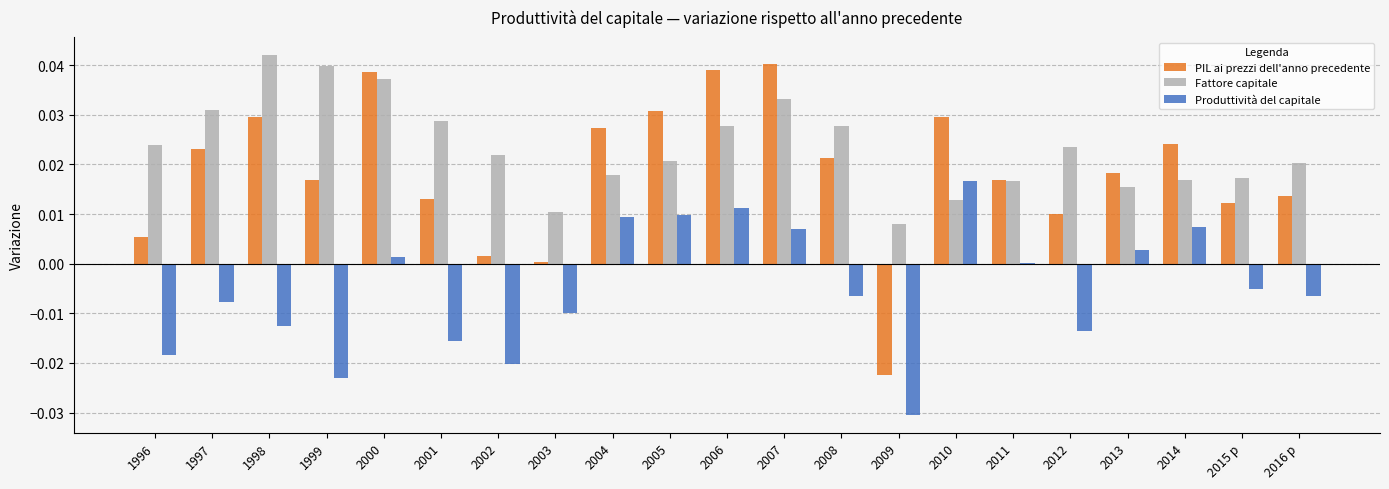

Which series changed the most between 2002 and 2009?

PIL ai prezzi dell'anno precedente